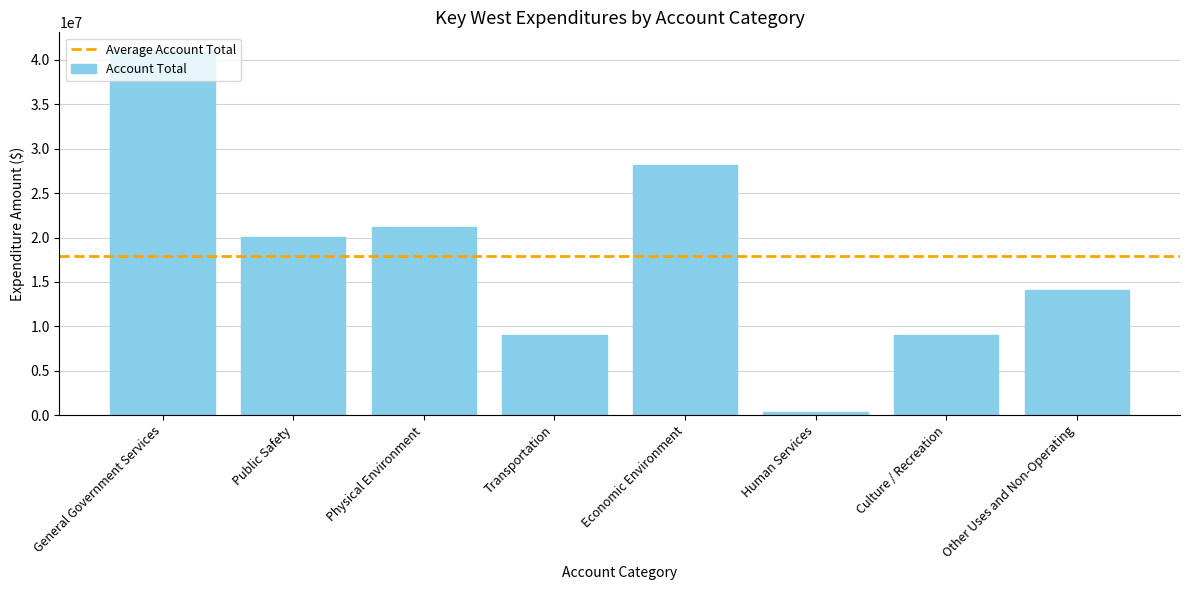

What is the label of the 4th bar from the left?

Transportation